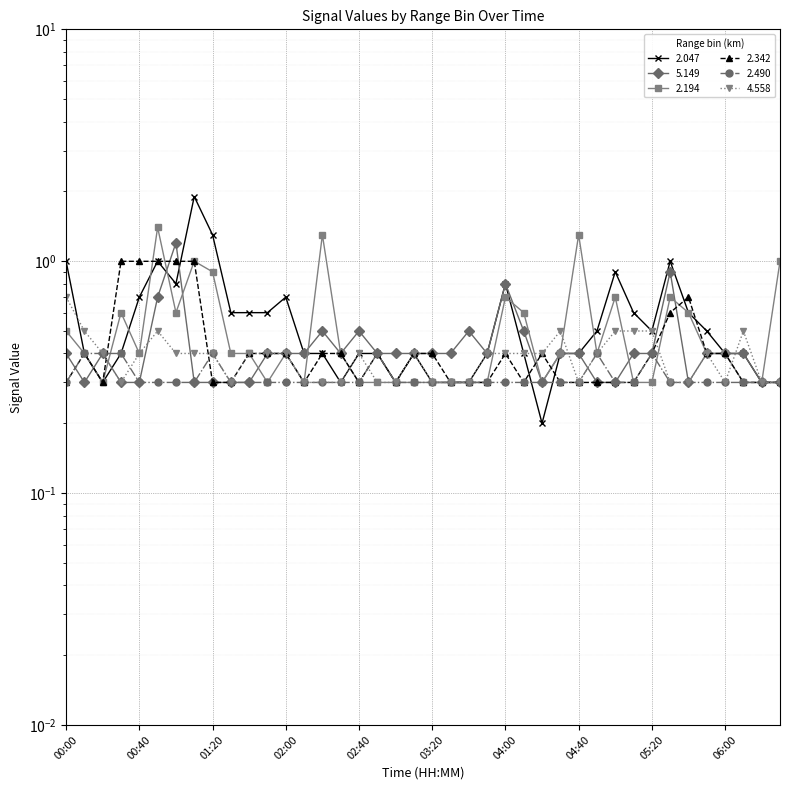

The 2.490 series shows 0.3 at 00:40. True or false?

True